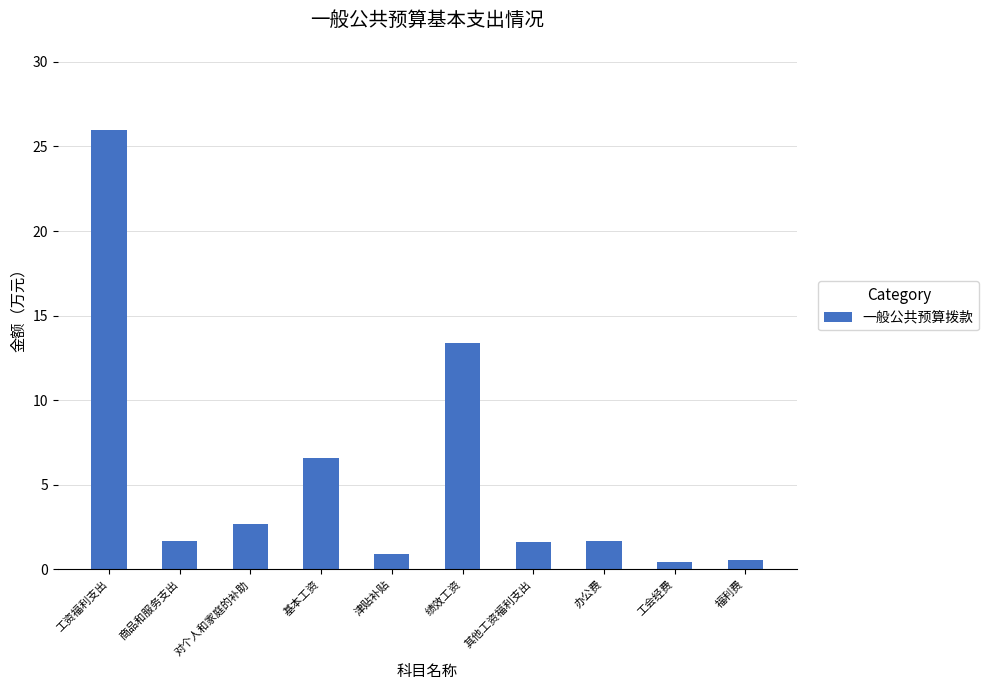

How many series are shown in this chart?

1